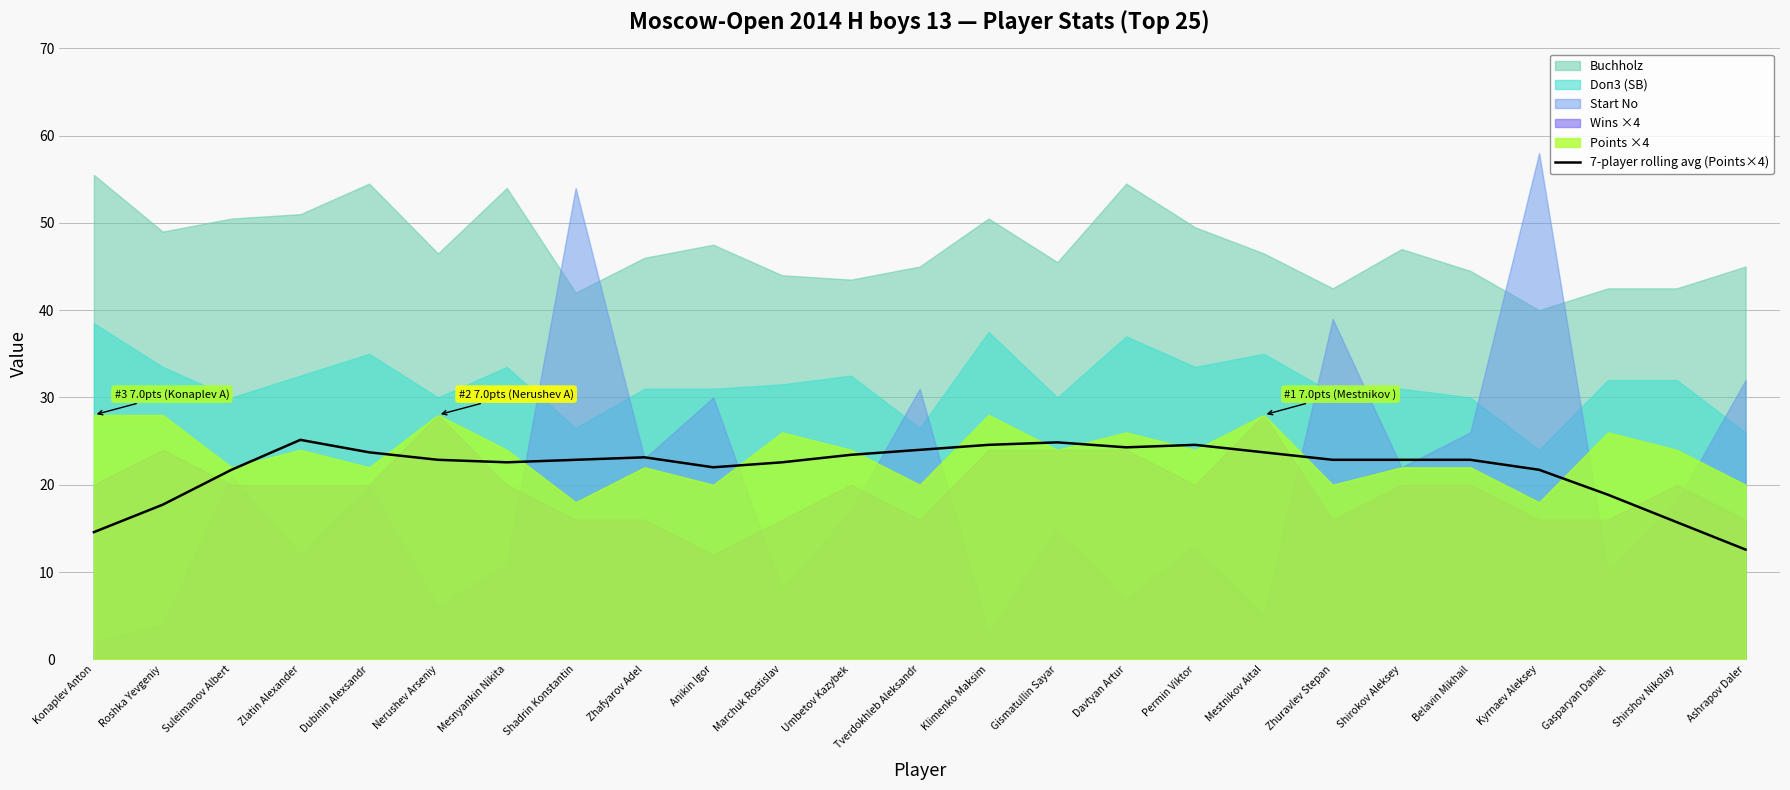

What is the lowest value of the 7-player rolling avg (Points×4) series?

12.6